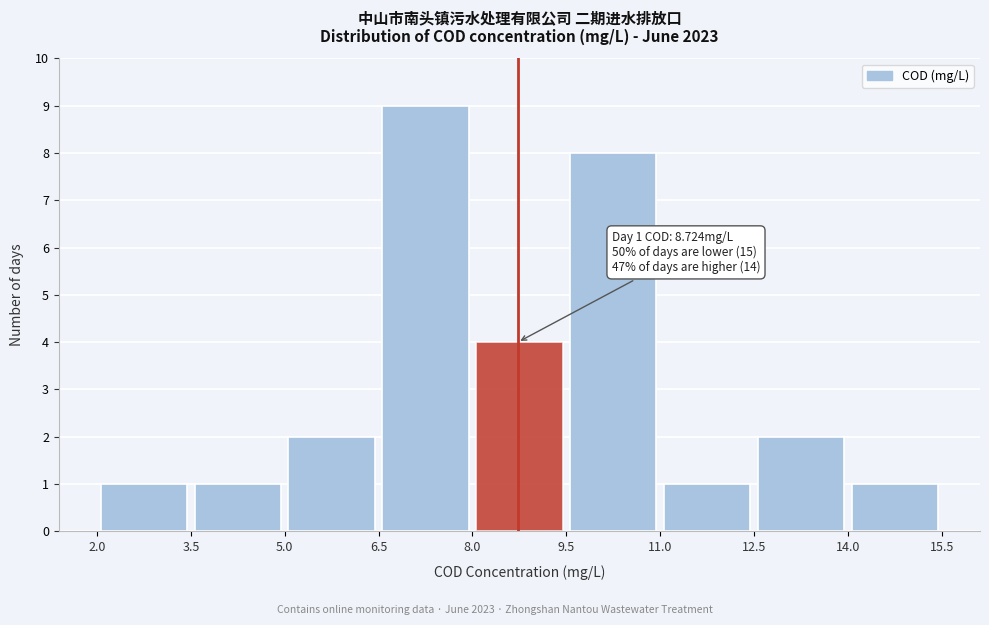

Which range on the x-axis has the tallest bar?

6.5 to 8.0